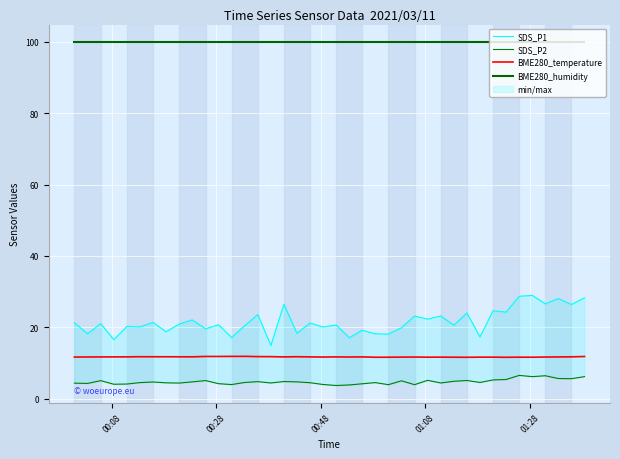

How many values in the SDS_P1 series are below 20?

13